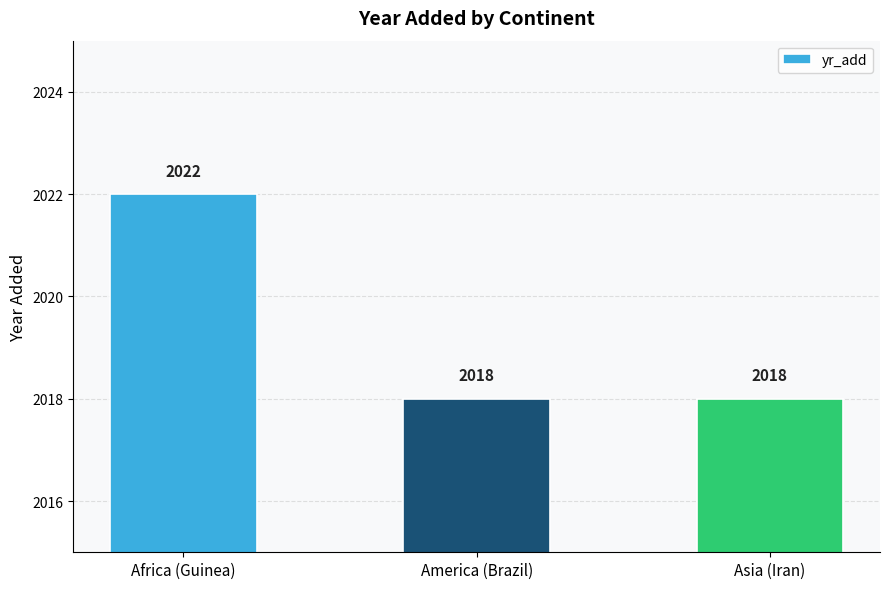

What is the difference between the values at America (Brazil) and Africa (Guinea)?

4